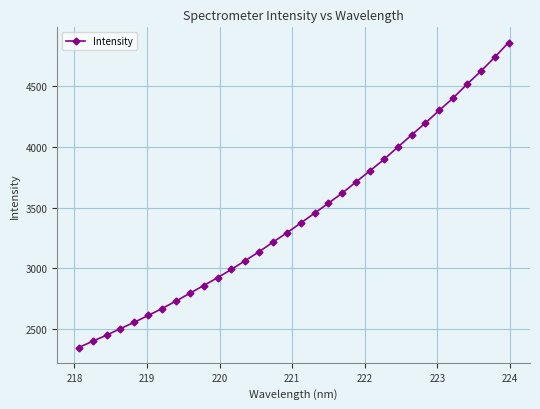

True or false: the data has more than 2 interior local peaks.

False